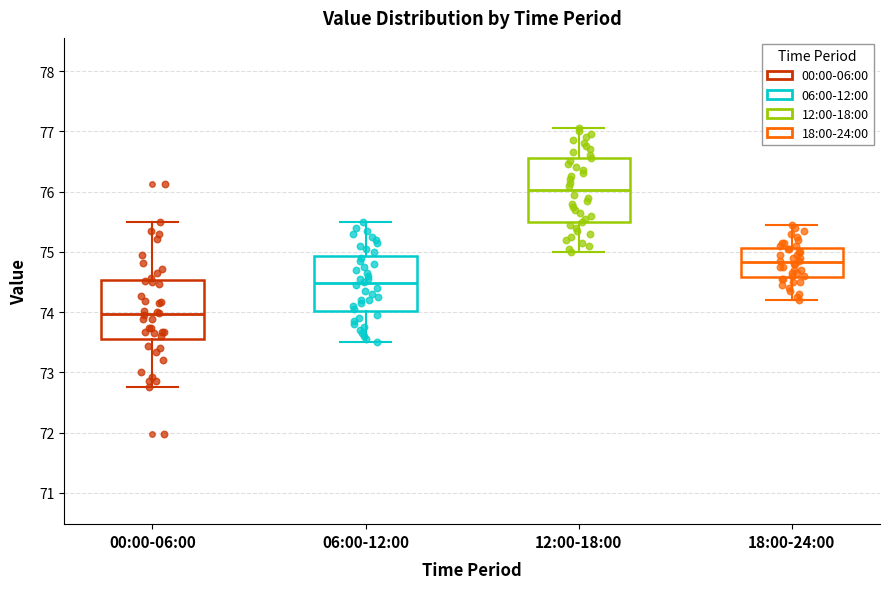

Which box's median line is the highest?

12:00-18:00